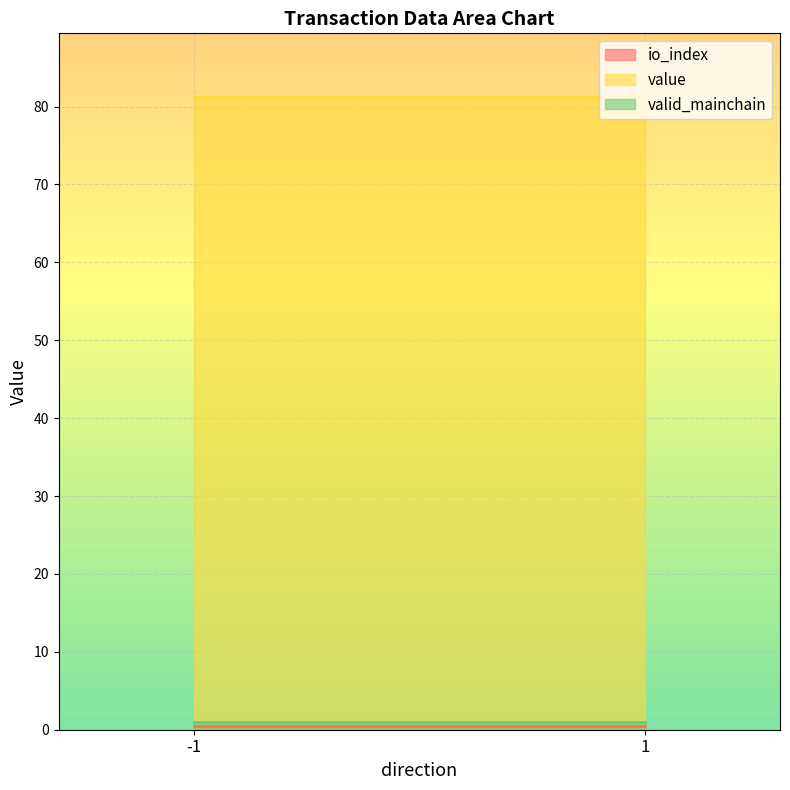

Is the value of valid_mainchain at 1 greater than the value of value at 1?

No